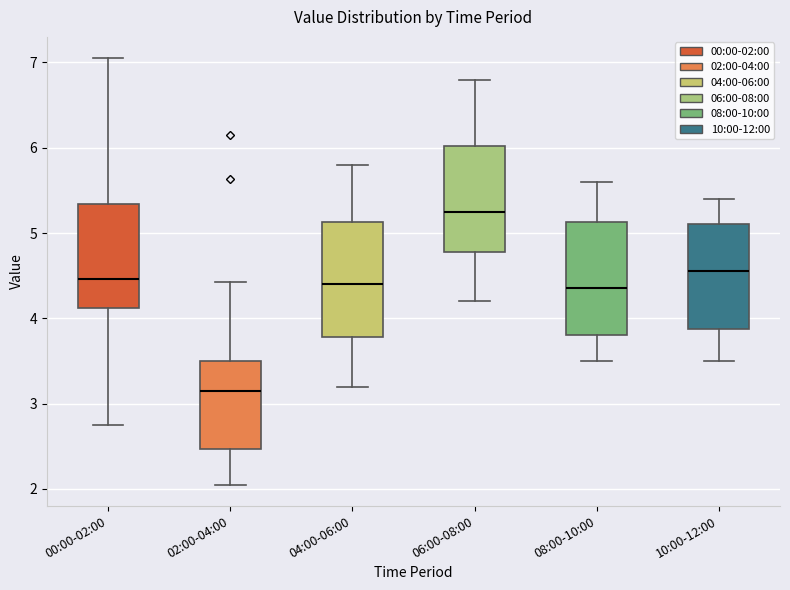

Reading left to right, read every box against the y-axis: the position of its median line, the range the box covers, and the ends of its whiskers. The values are not printed on the chart, so give them approximately, as read against the axis.

00:00-02:00: median 4.5, box 4.1 to 5.3, whiskers 2.8 to 7.1
02:00-04:00: median 3.2, box 2.5 to 3.5, whiskers 2.1 to 4.4
04:00-06:00: median 4.4, box 3.8 to 5.1, whiskers 3.2 to 5.8
06:00-08:00: median 5.3, box 4.8 to 6.0, whiskers 4.2 to 6.8
08:00-10:00: median 4.4, box 3.8 to 5.1, whiskers 3.5 to 5.6
10:00-12:00: median 4.6, box 3.9 to 5.1, whiskers 3.5 to 5.4